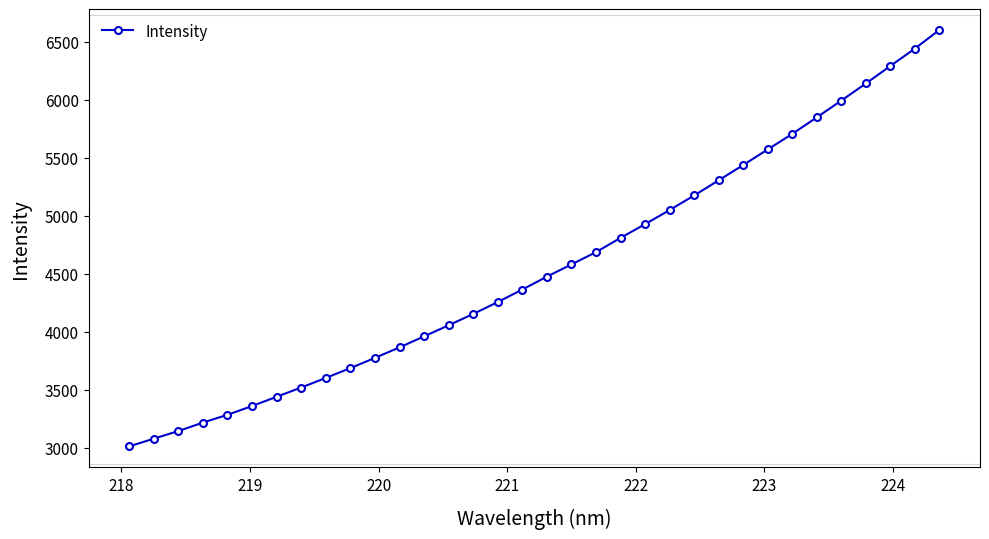

What is the sum of all values?

154827.3